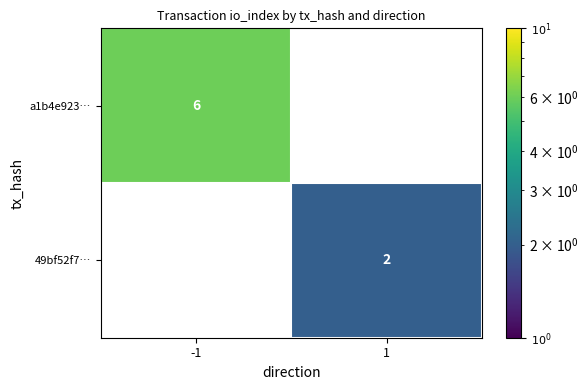

What is the average value of the a1b4e923… series?

3